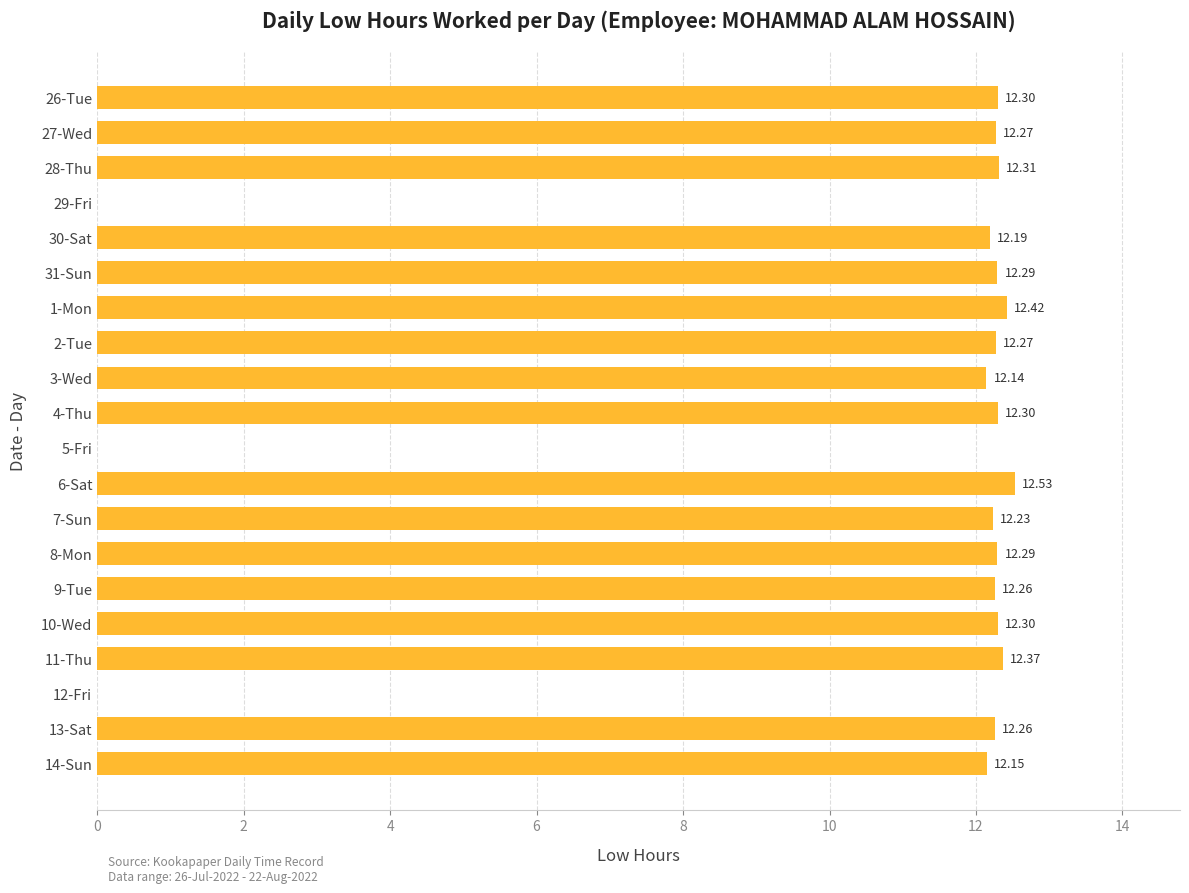

What is the sum of the values at 26-Tue and 31-Sun?

24.6